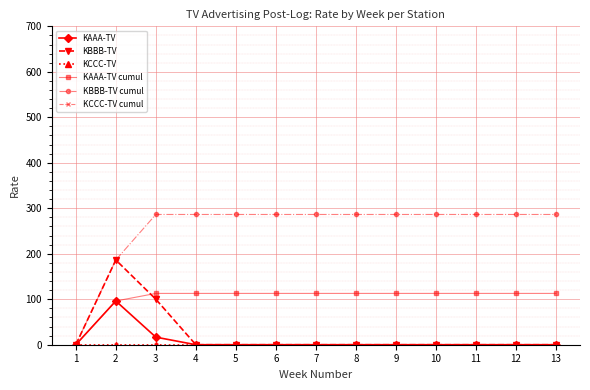

What is the sum of all KBBB-TV cumul values?

3336.4